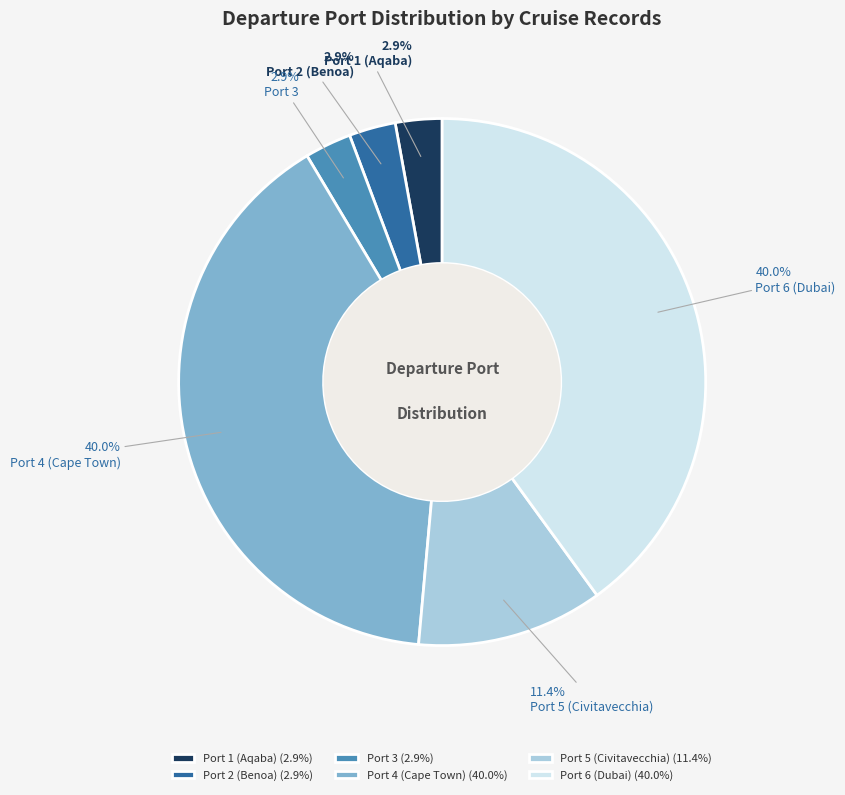

How many slices are in this pie chart?

6